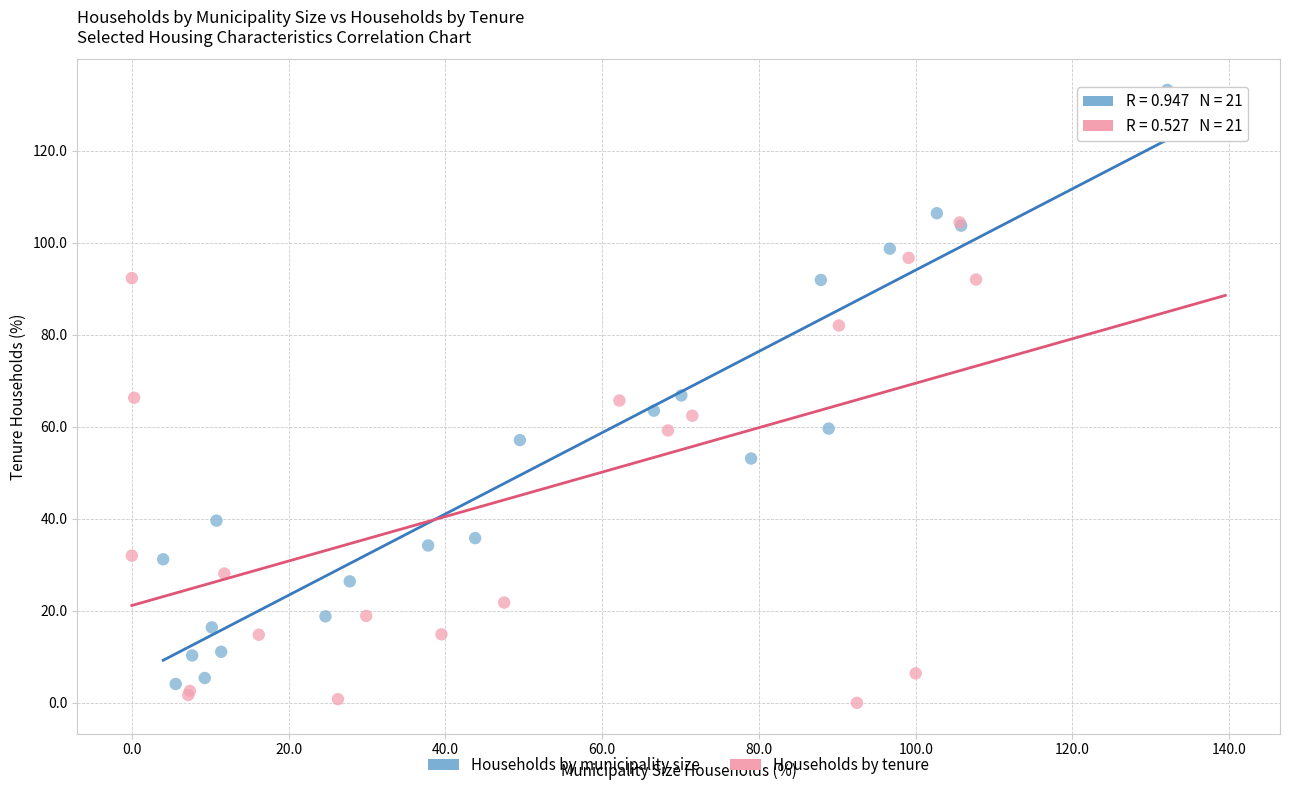

Which series contains the highest Y value?

Households by municipality size